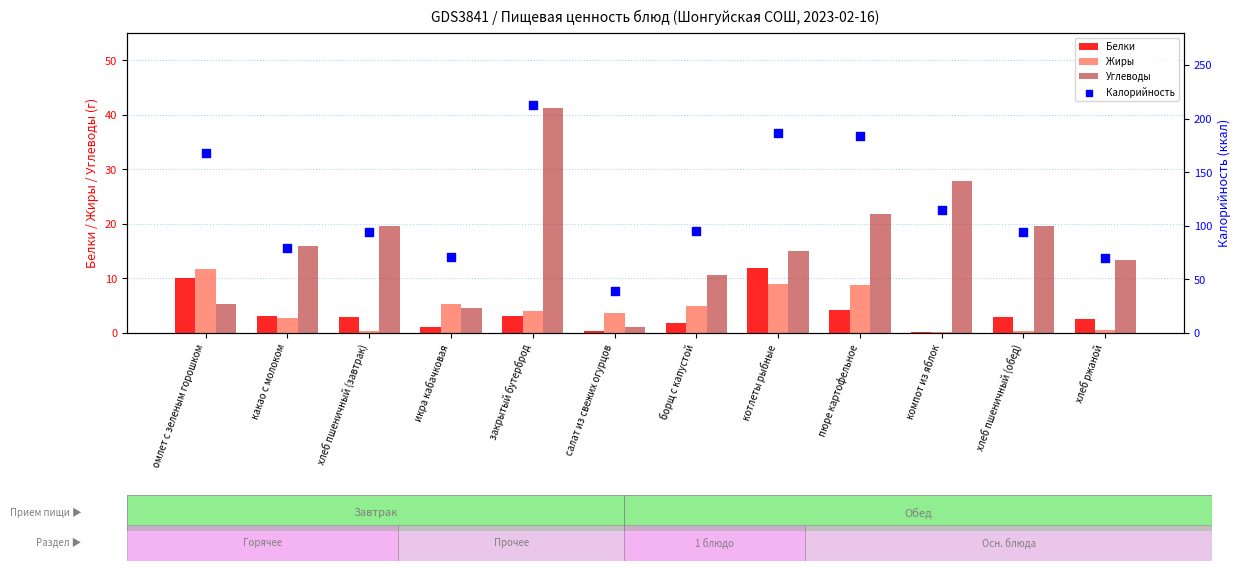

At how many categories does at least one series exceed 23?

12